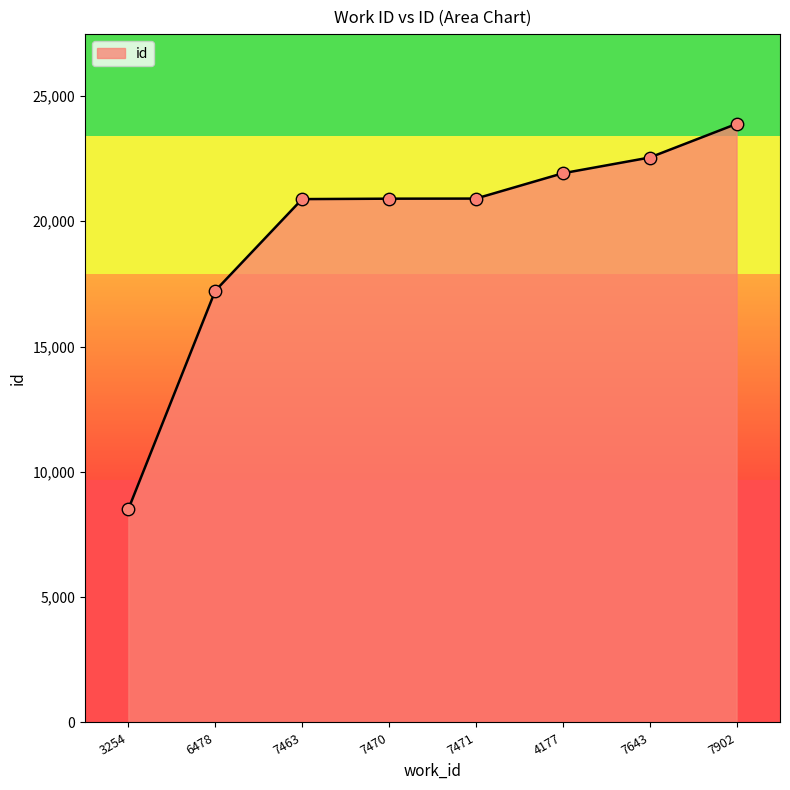

What is the change in value from 7643 to 7902?

+1342